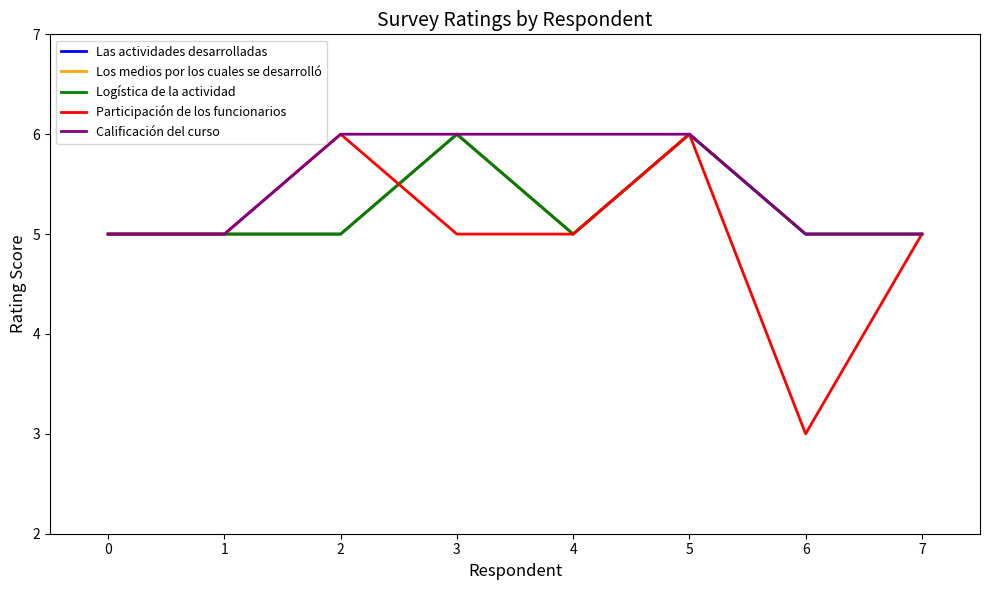

Is this an area chart (filled region under the line)?

No